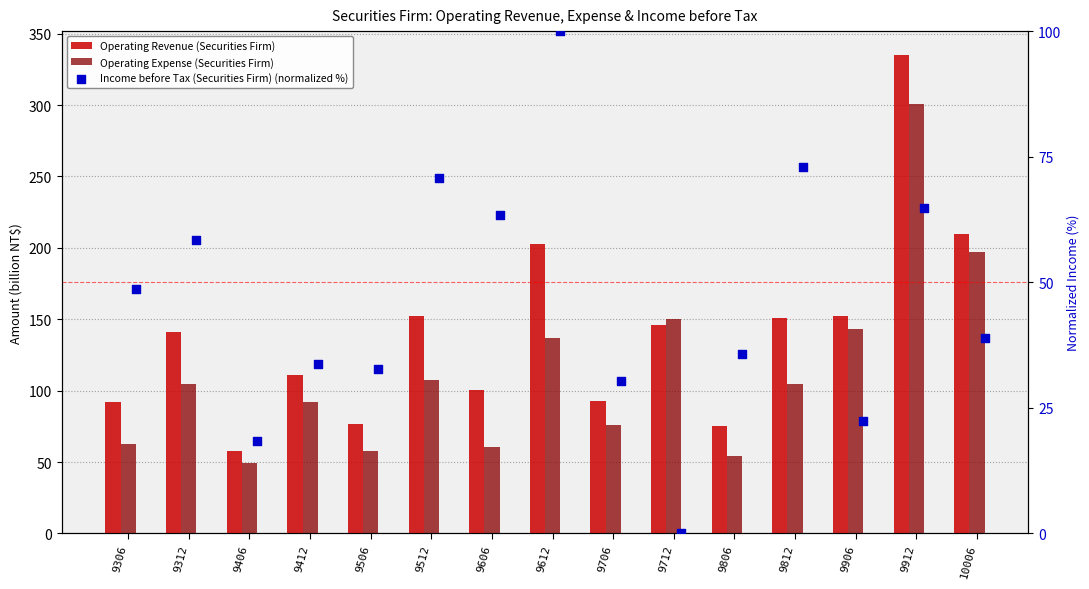

Which series contains the highest Y value?

Operating Revenue (Securities Firm)